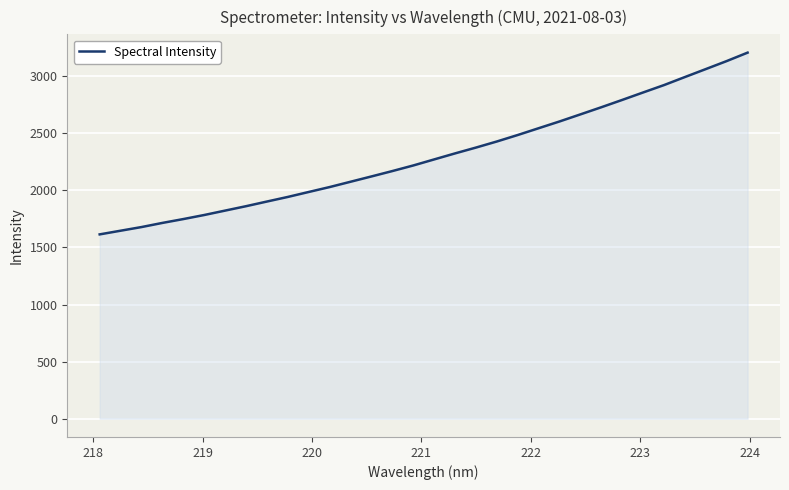

What is the difference between the maximum and minimum values?

1592.5